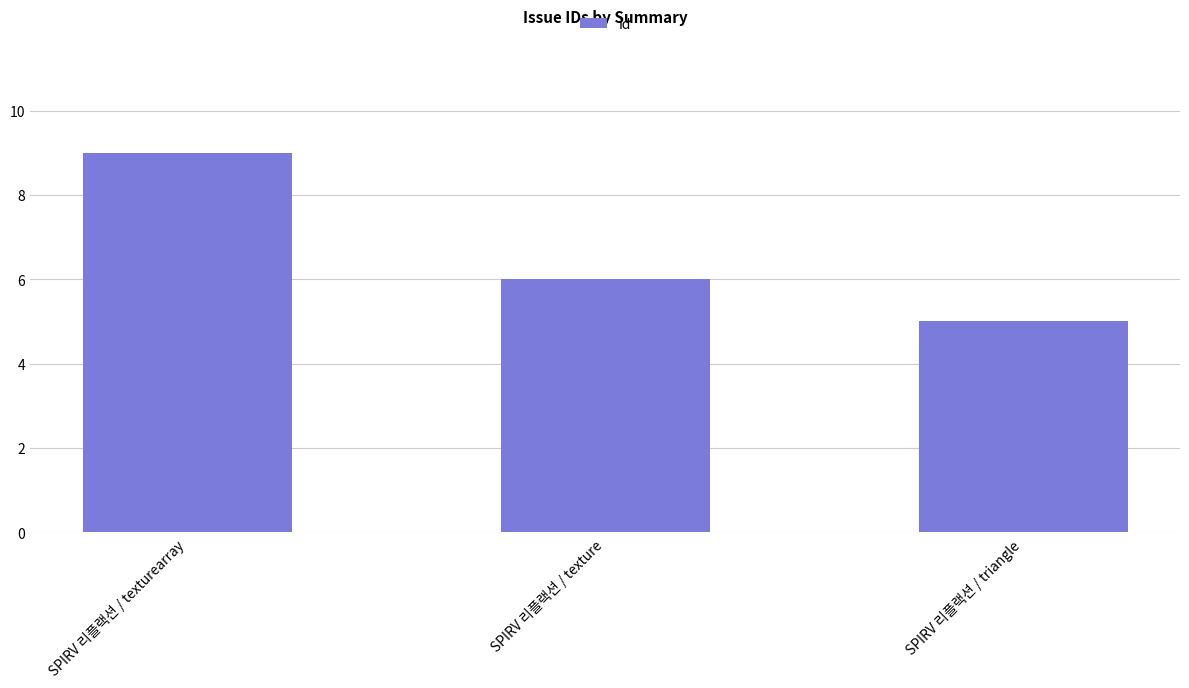

Rank the categories by value from highest to lowest.

SPIRV 리플랙션 / texturearray, SPIRV 리플랙션 / texture, SPIRV 리플랙션 / triangle